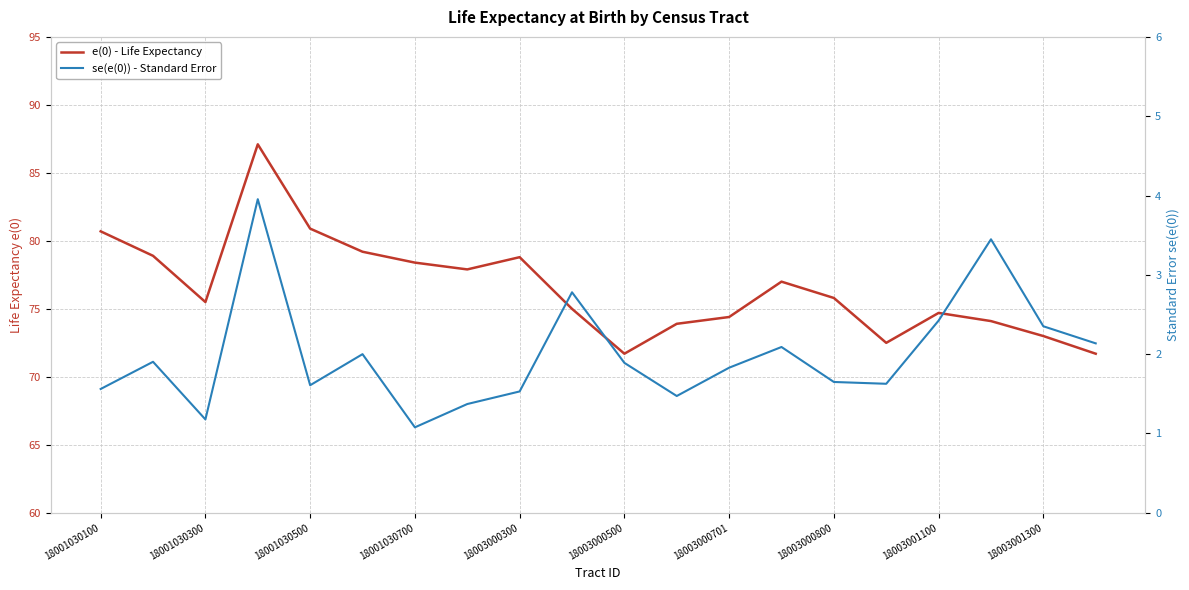

In e(0) - Life Expectancy, how many points are higher than both neighbors (excluding endpoints)?

4